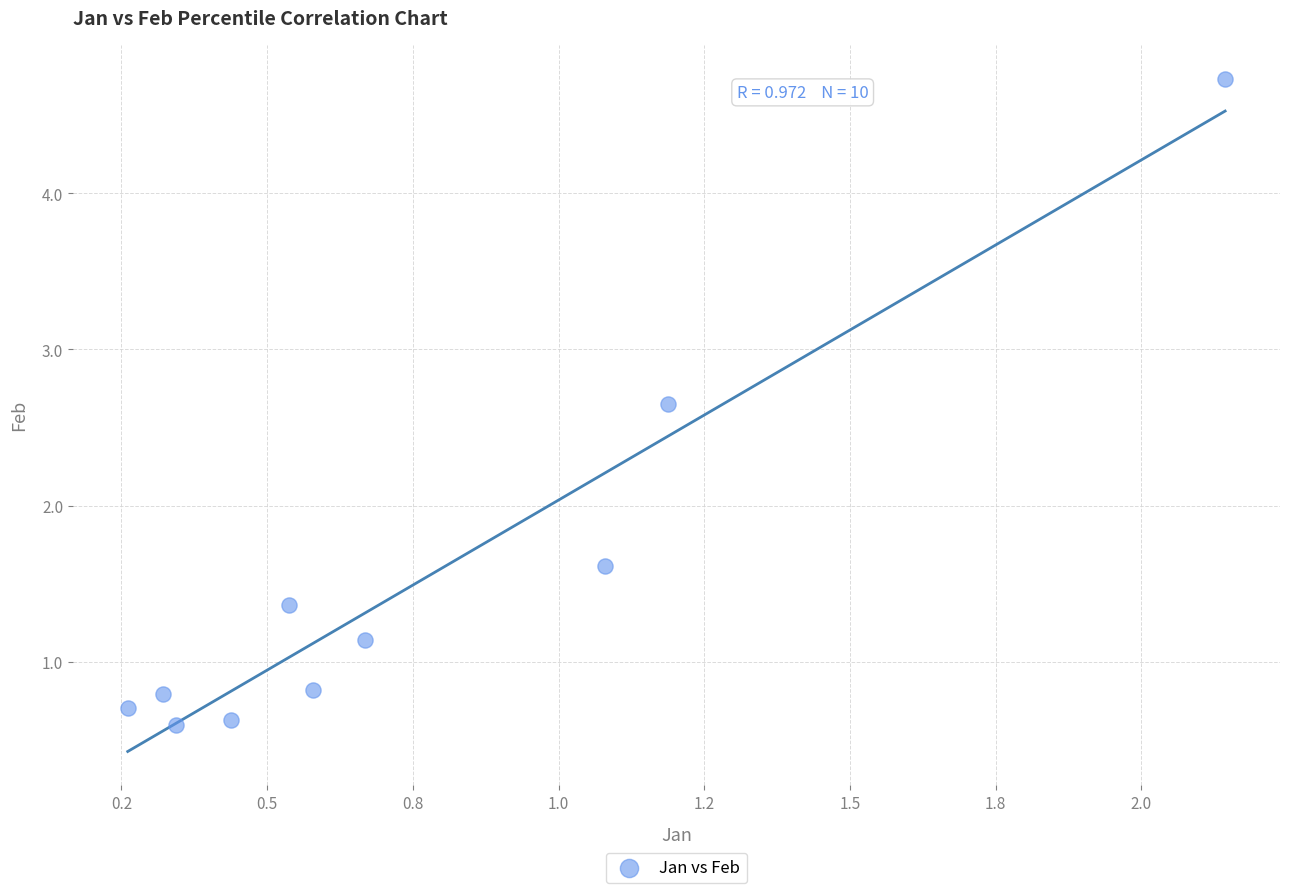

What Y value in the scatter plot is closest to 2?

1.6